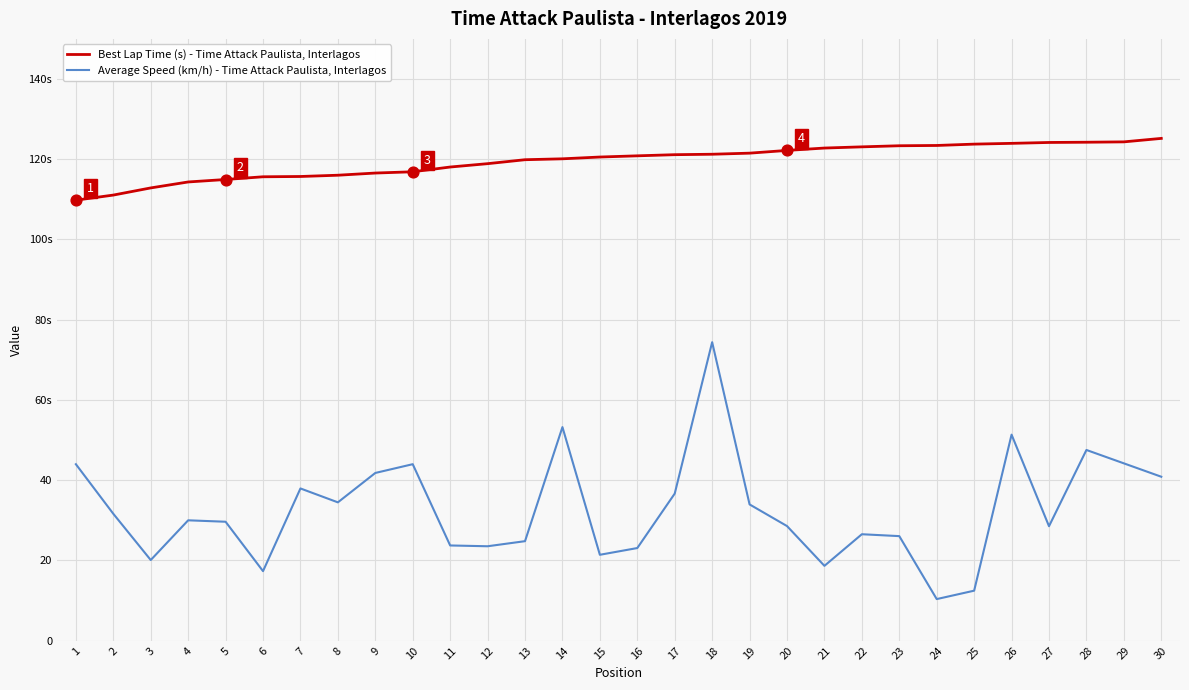

Is the value of Average Speed (km/h) - Time Attack Paulista, Interlagos at 11 greater than the value of Best Lap Time (s) - Time Attack Paulista, Interlagos at 15?

No